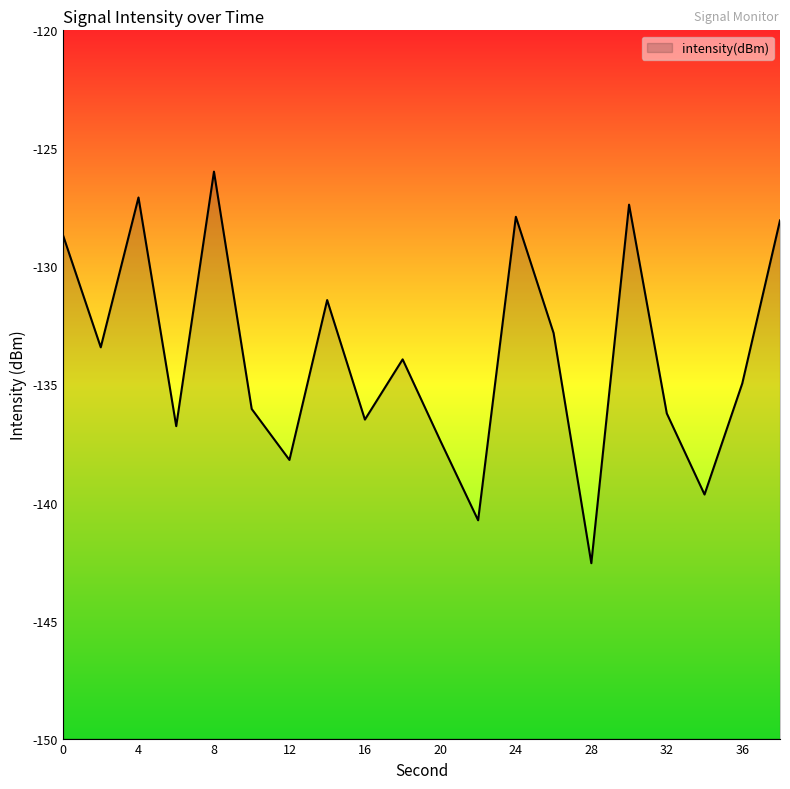

Where is the first local maximum?

4